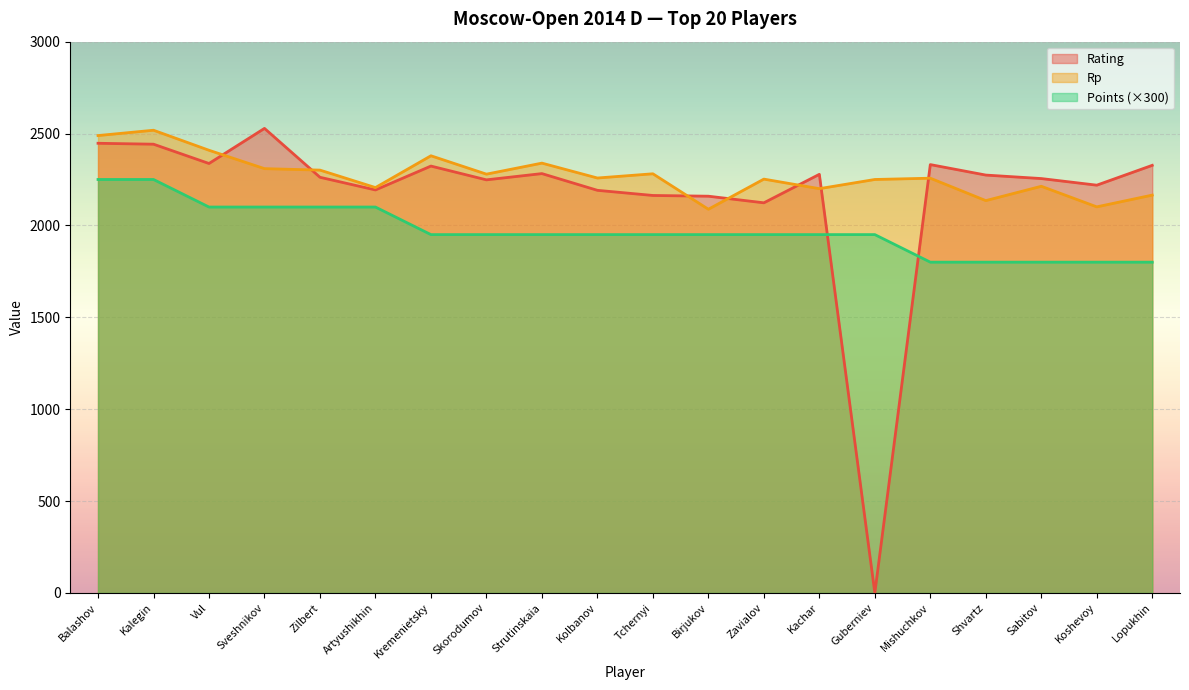

How many data points in Points are less than 1950?

5